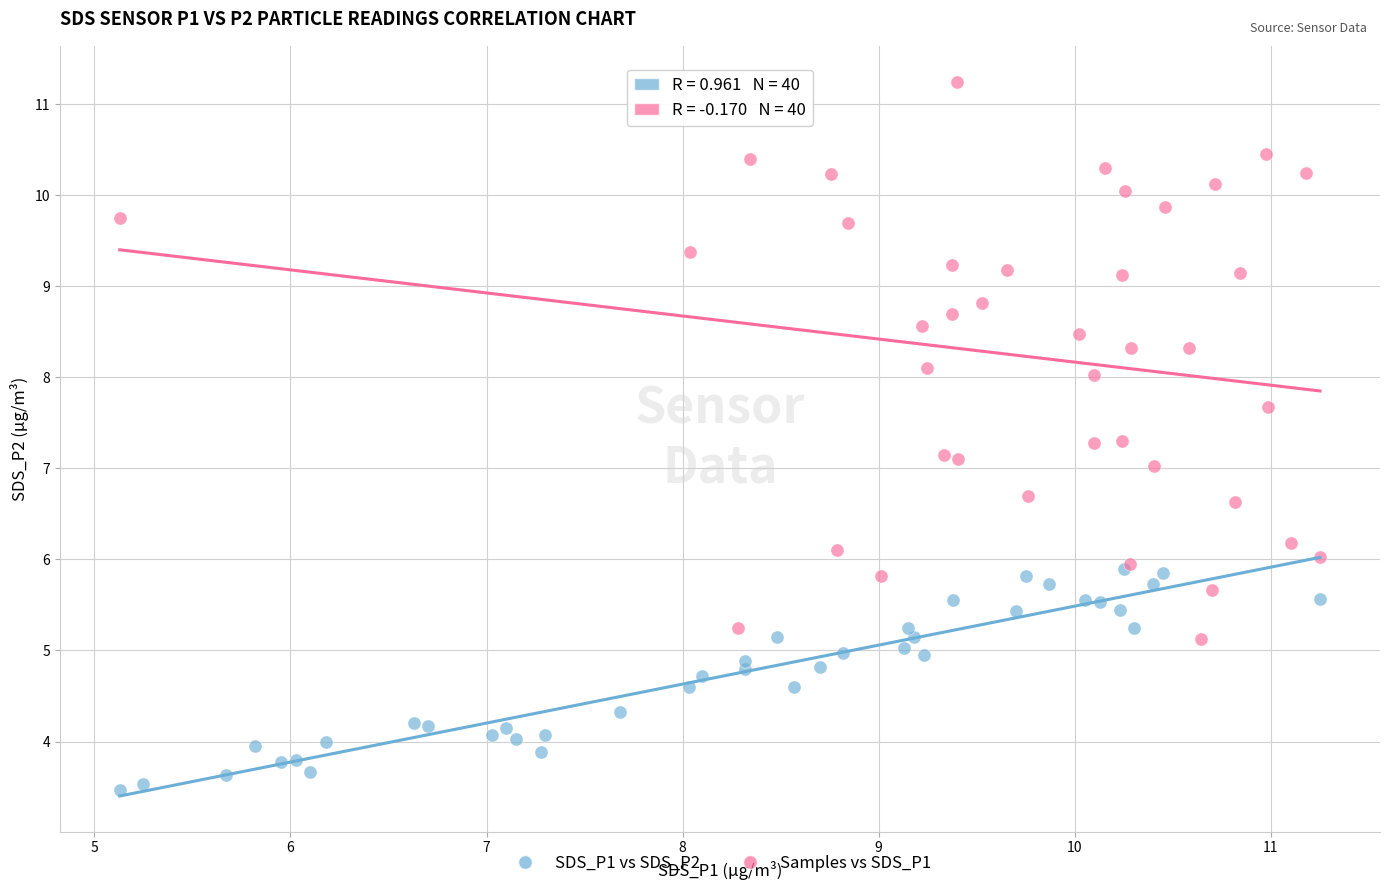

Which series contains the highest Y value?

Samples vs SDS_P1